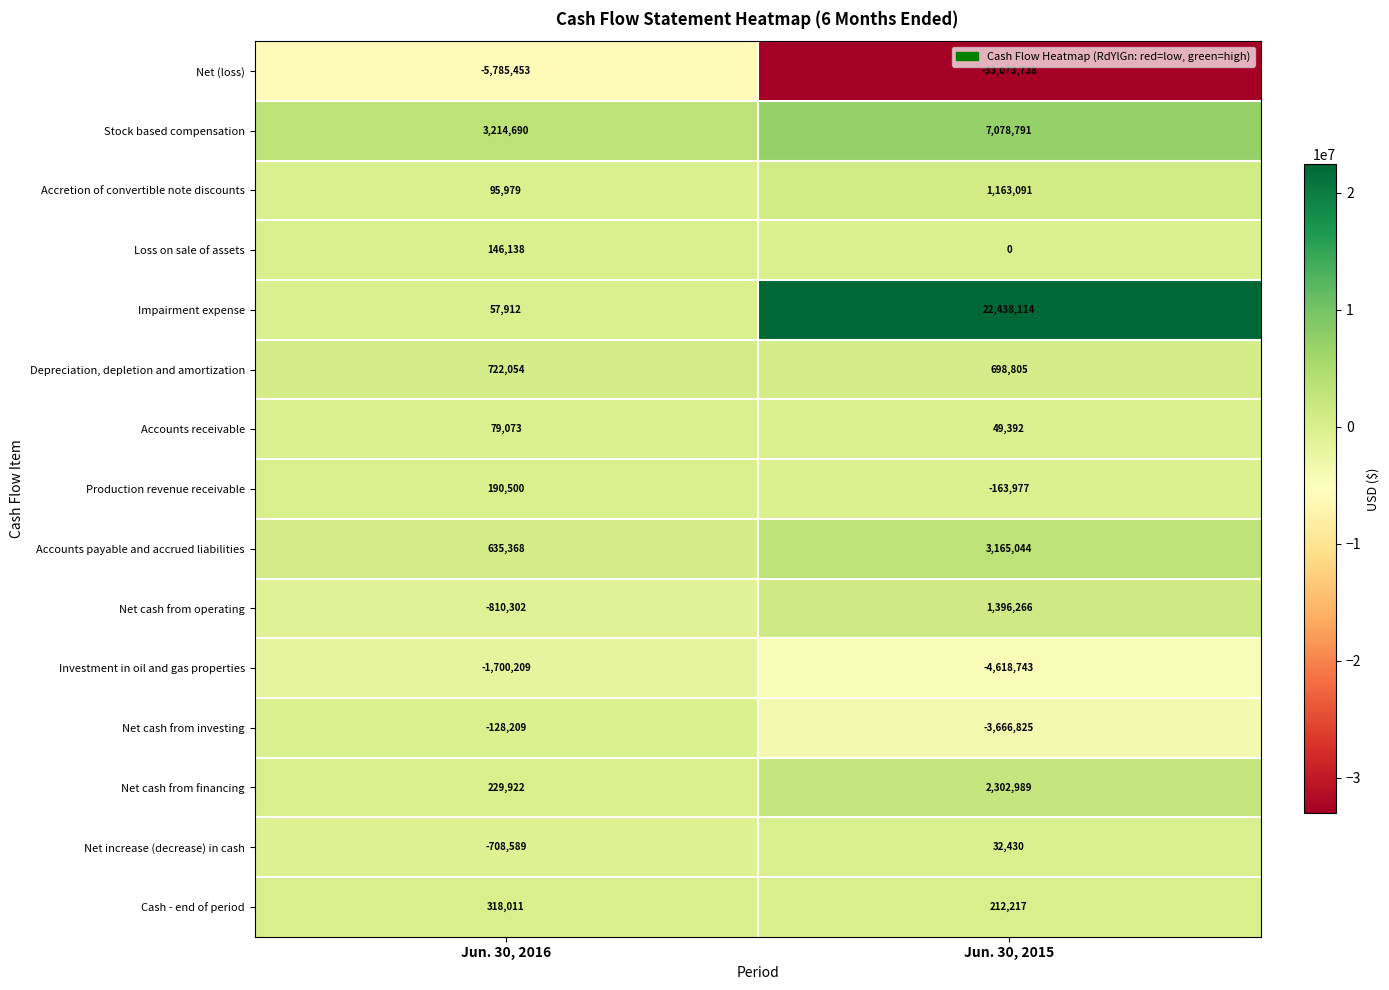

Rank the series at Jun. 30, 2016 from lowest to highest value.

Net (loss), Investment in oil and gas properties, Net cash from operating, Net increase (decrease) in cash, Net cash from investing, Impairment expense, Accounts receivable, Accretion of convertible note discounts, Loss on sale of assets, Production revenue receivable, Net cash from financing, Cash - end of period, Accounts payable and accrued liabilities, Depreciation, depletion and amortization, Stock based compensation